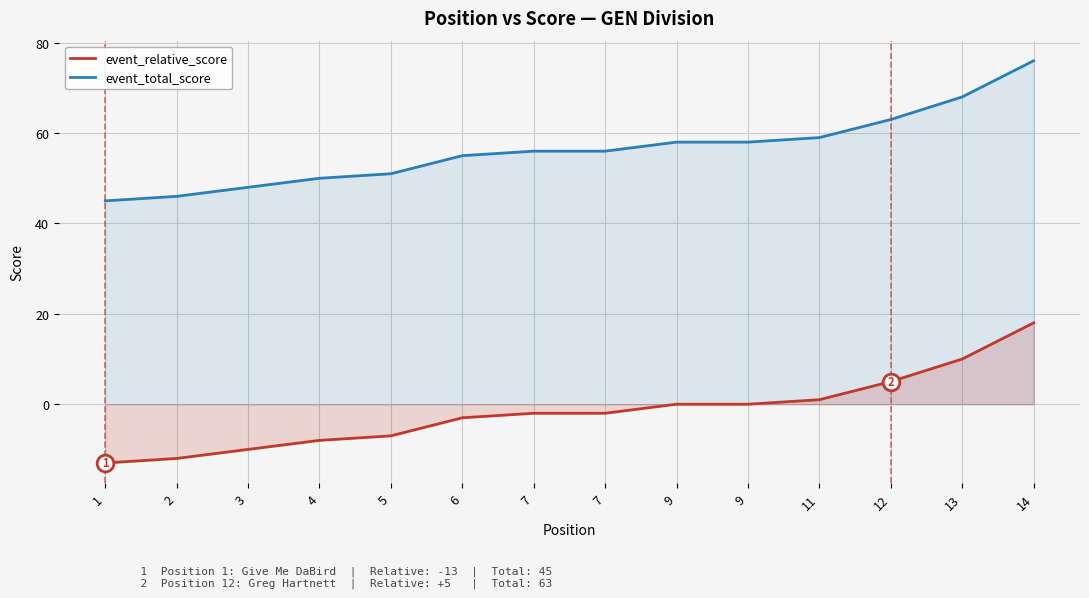

Which series has the largest total across all categories?

event_total_score